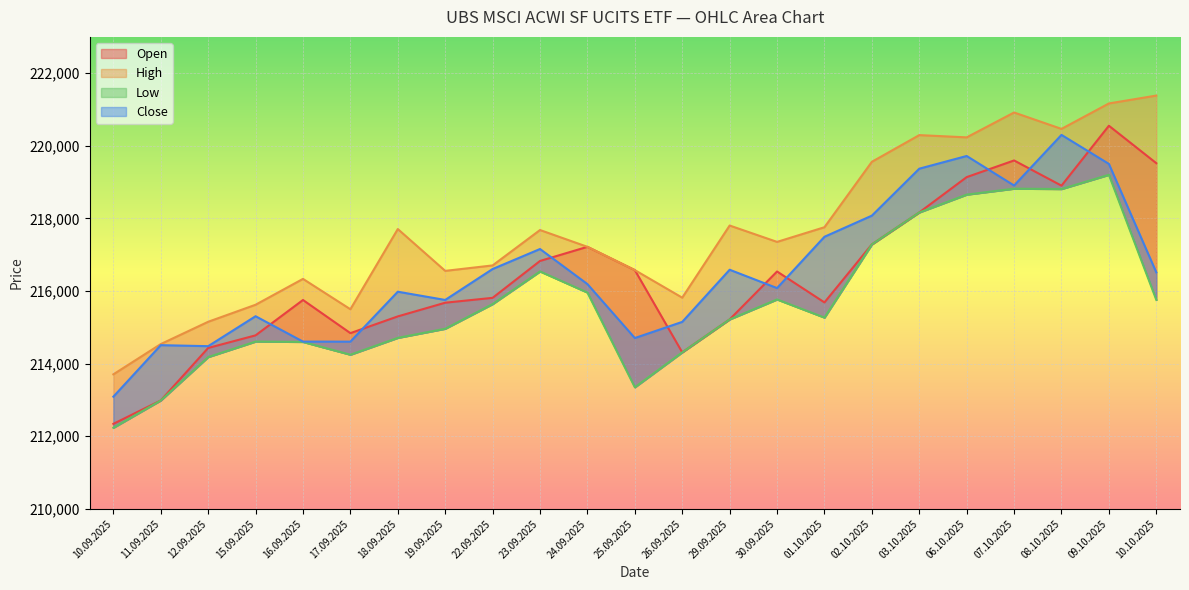

What is the label of the 3rd point from the left?

12.09.2025